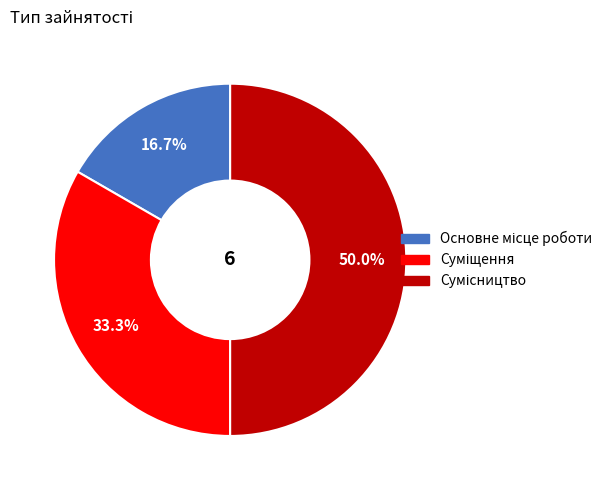

What is the change in value from Основне місце роботи to Сумісництво?

+2